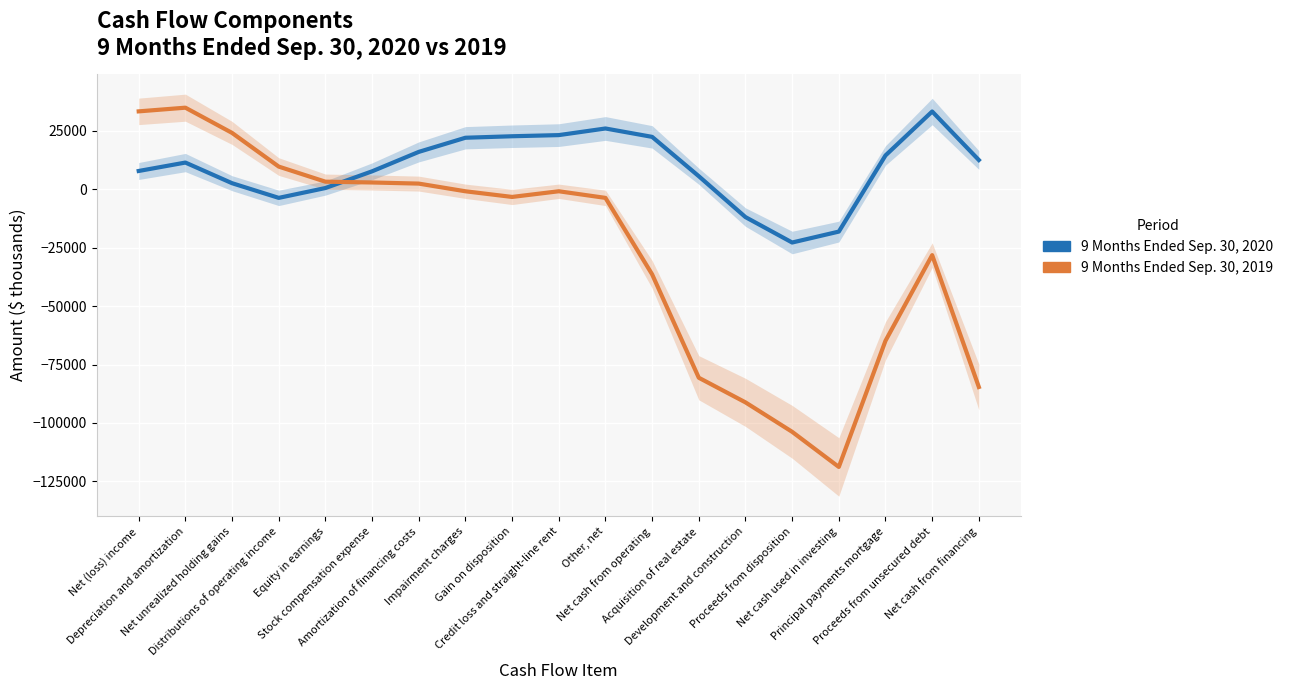

Which series has the largest total across all categories?

9 Months Ended Sep. 30, 2020